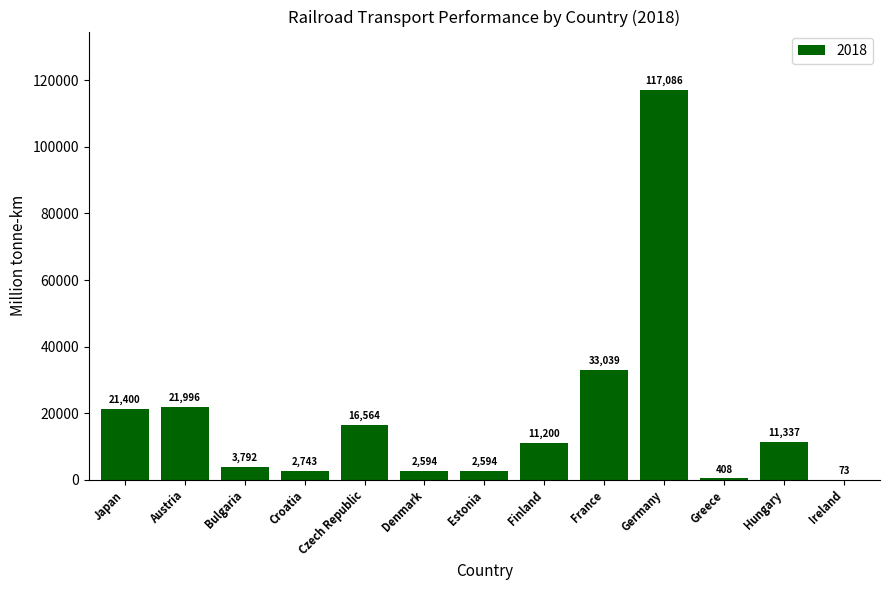

What is the maximum value shown in the chart?

117086